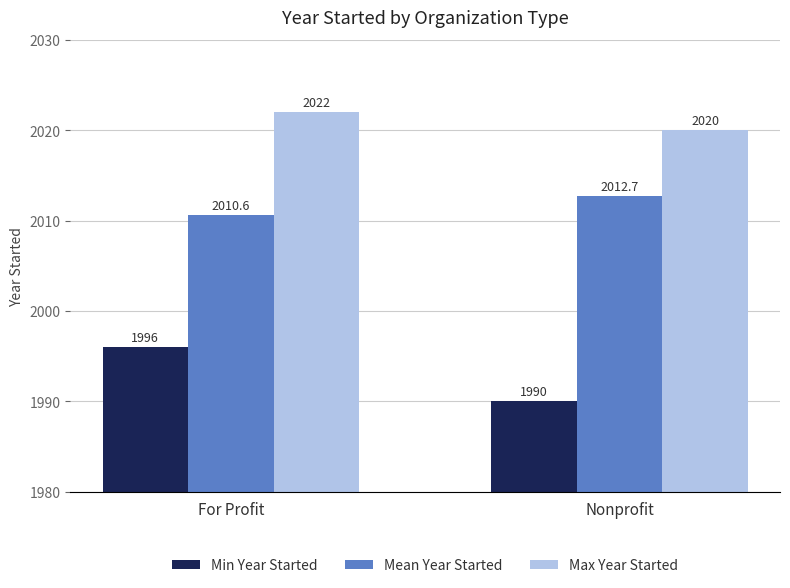

Reading left to right, list all the values displayed in this chart.

Min Year Started: 1996.0	1990.0
Mean Year Started: 2010.6	2012.7
Max Year Started: 2022.0	2020.0